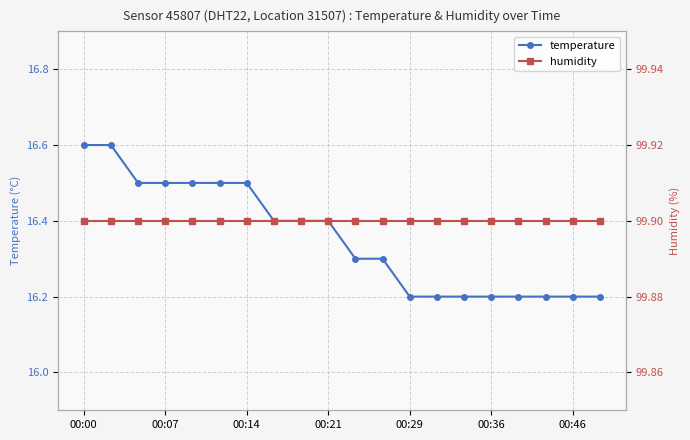

What is the sum of all humidity values?

1998.0